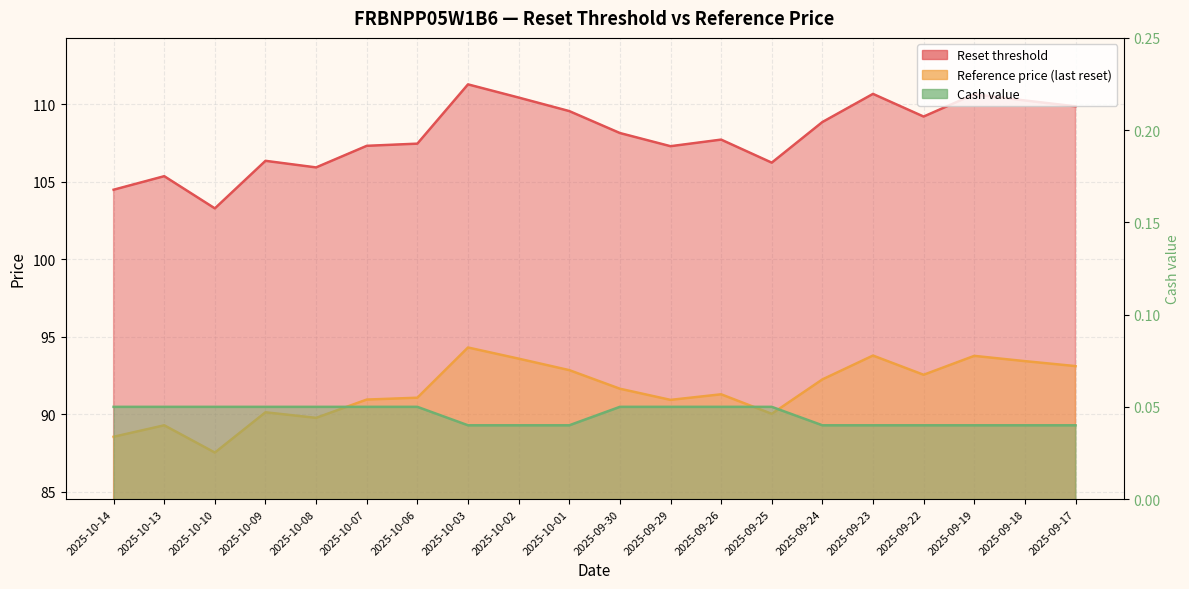

True or false: Cash value and Reset threshold intersect in this chart.

False